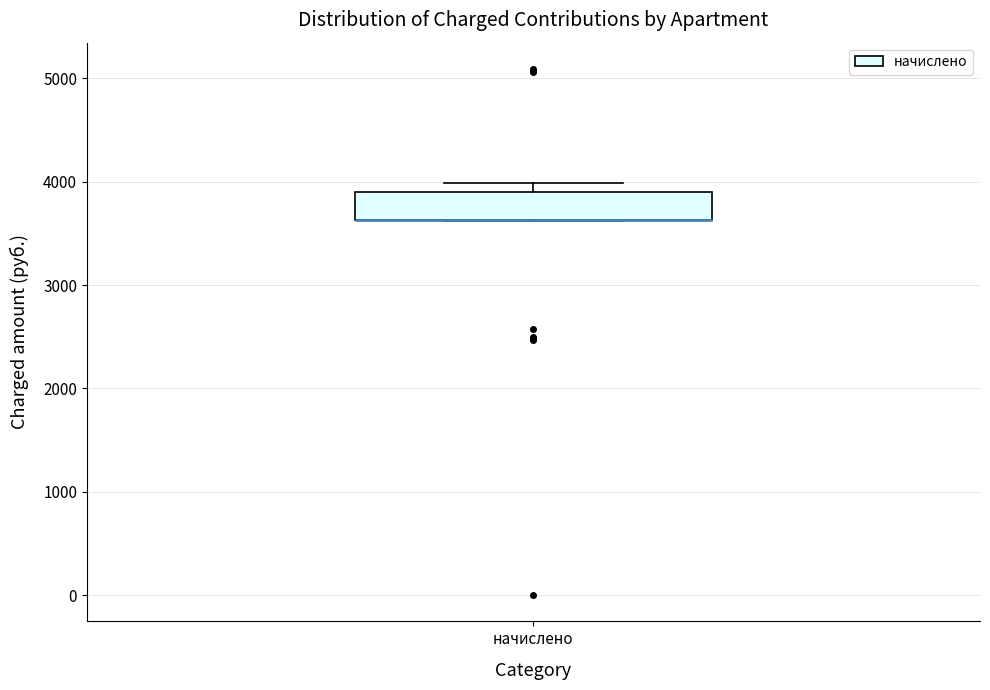

Transcribe this box plot: give where the median line is, the range the box spans, and where the two whiskers end, as read against the y-axis. The values are not printed on the chart, so give them approximately, as read against the axis.

median 3600 (drawn on the box's lower edge), box 3600 to 3900, whiskers 3600 to 4000